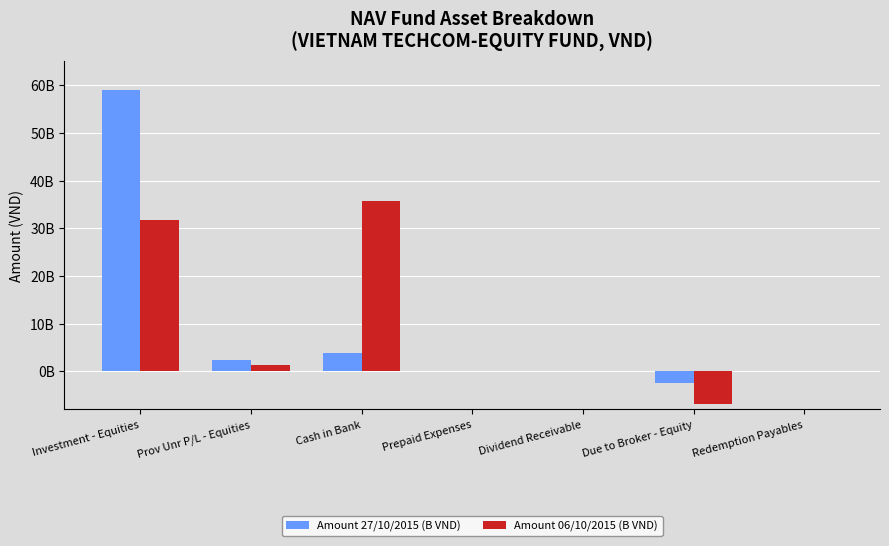

Is the value of Amount 06/10/2015 (B VND) at Due to Broker - Equity greater than the value of Amount 27/10/2015 (B VND) at Due to Broker - Equity?

No